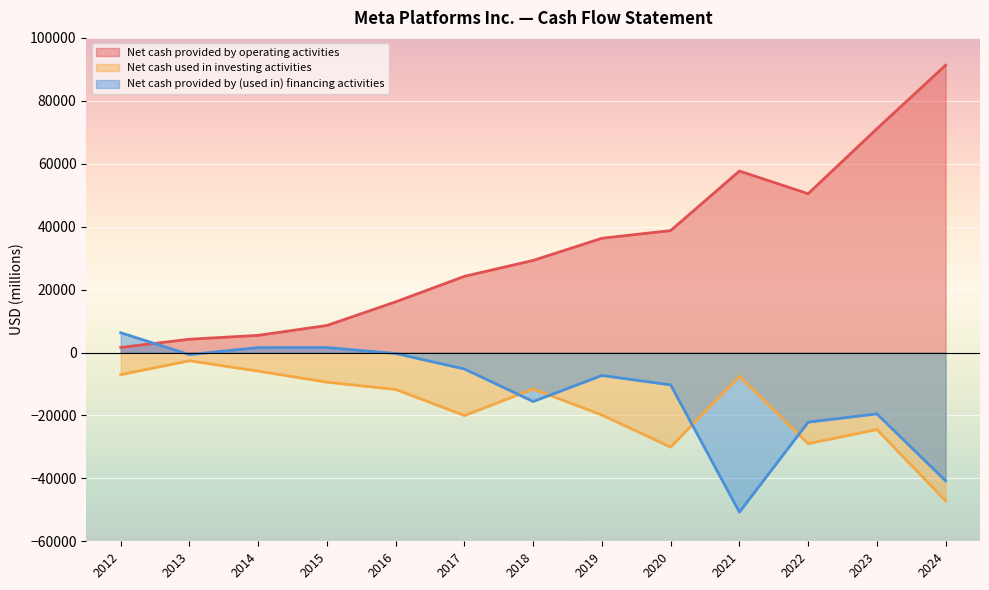

What is the sum of the Net cash provided by operating activities values at 2013 and 2024?

95550